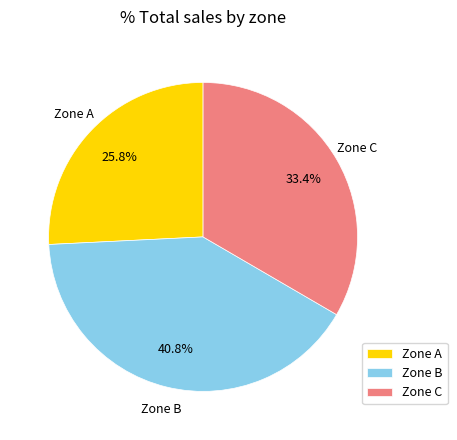

Which category has the smallest portion of the pie?

Zone A